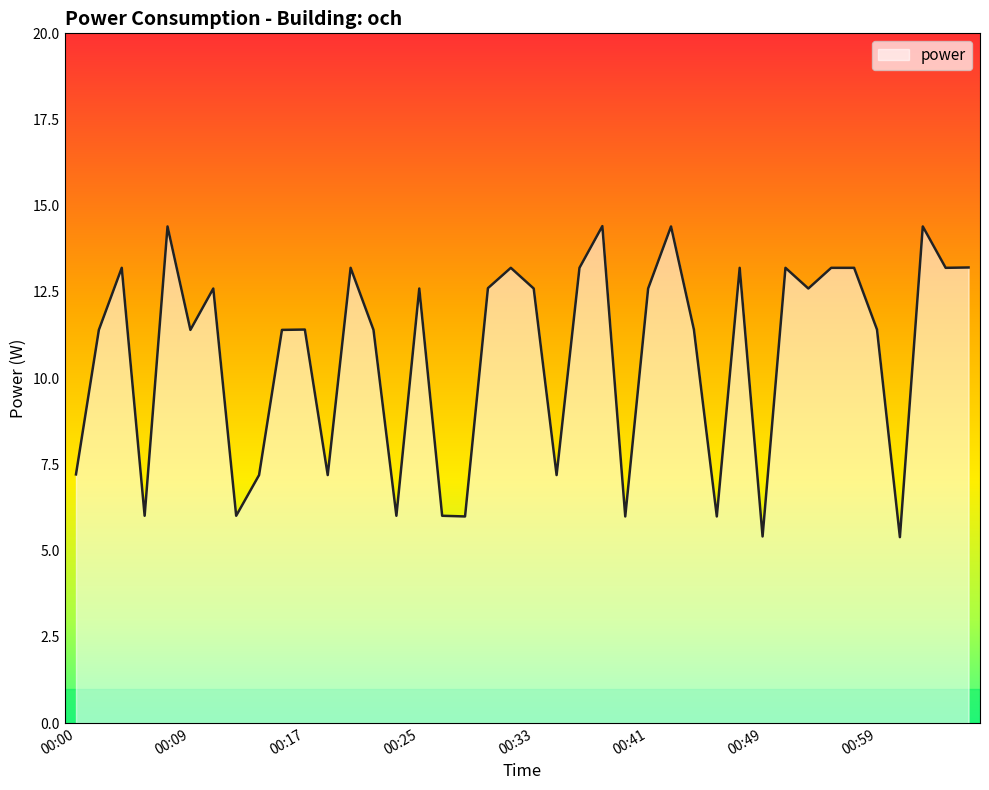

What is the greatest value displayed?

14.4